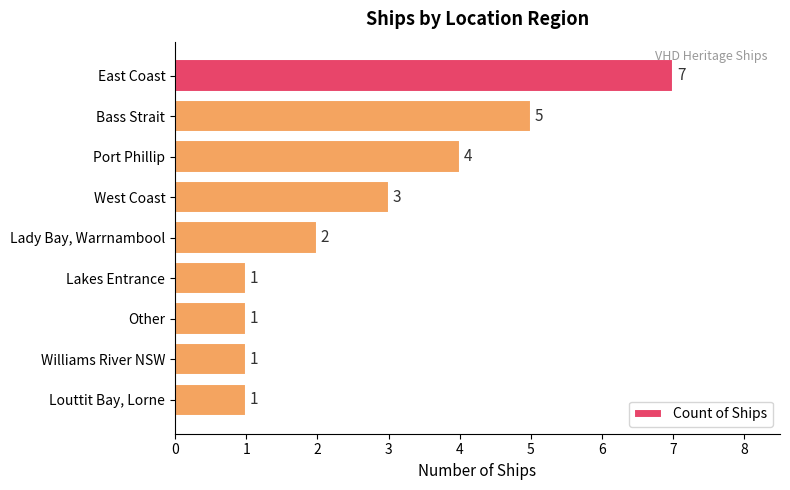

Reading top to bottom, list all the values displayed in this chart.

7	5	4	3	2	1	1	1	1